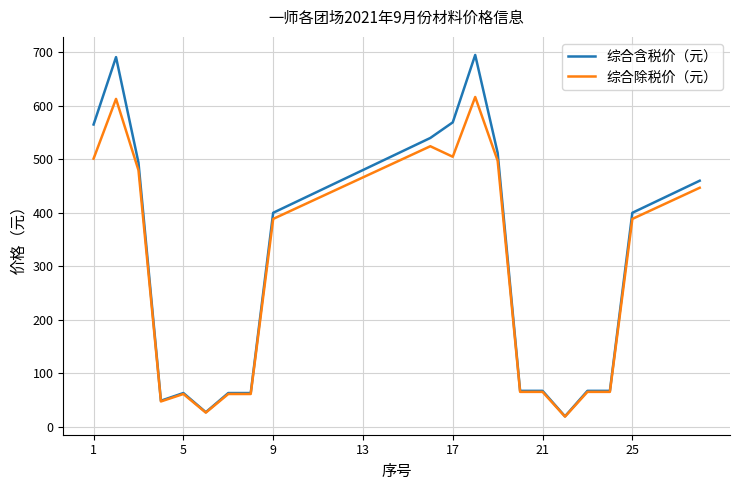

List the series in order of their peak value, lowest first.

综合除税价（元）, 综合含税价（元）